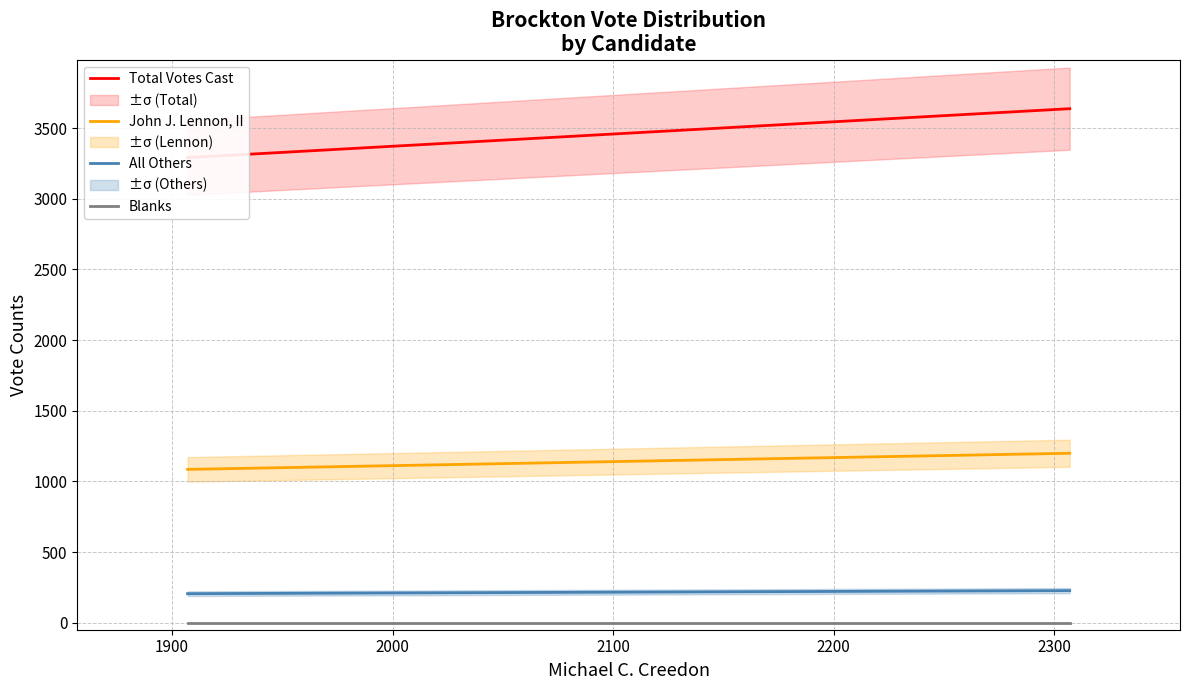

What is the lowest value of the All Others series?

205.2